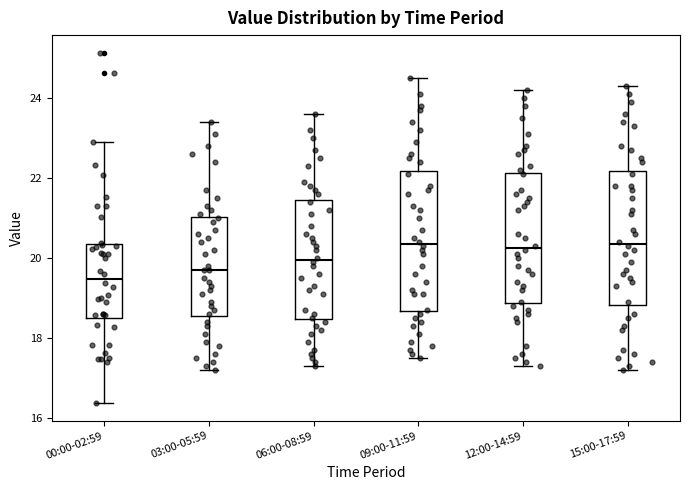

Reading left to right, transcribe this box plot: for each box, give where its median line is, the range the box spans, and where its two whiskers end, as read against the y-axis. The values are not printed on the chart, so give them approximately, as read against the axis.

00:00-02:59: median 19.4, box 18.6 to 20.4, whiskers 16.4 to 23.0
03:00-05:59: median 19.8, box 18.6 to 21.0, whiskers 17.2 to 23.4
06:00-08:59: median 20.0, box 18.4 to 21.4, whiskers 17.4 to 23.6
09:00-11:59: median 20.4, box 18.6 to 22.2, whiskers 17.6 to 24.6
12:00-14:59: median 20.2, box 18.8 to 22.2, whiskers 17.4 to 24.2
15:00-17:59: median 20.4, box 18.8 to 22.2, whiskers 17.2 to 24.4